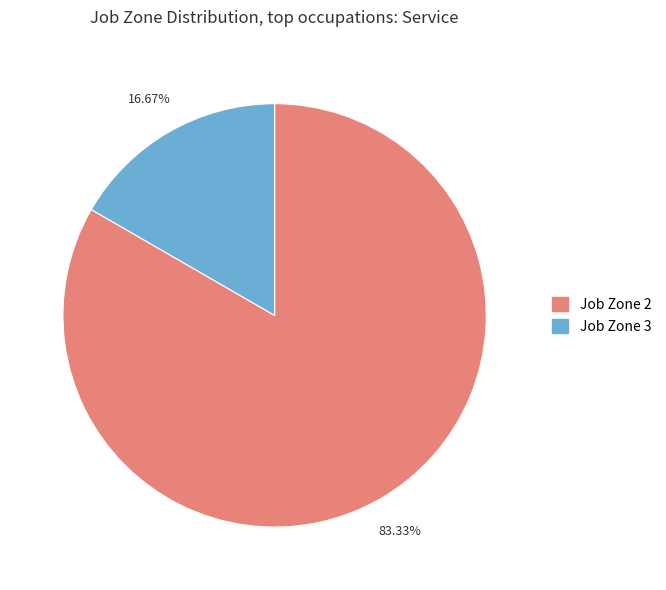

Approximately how many times larger is the value at Job Zone 2 compared to Job Zone 3?

5.0